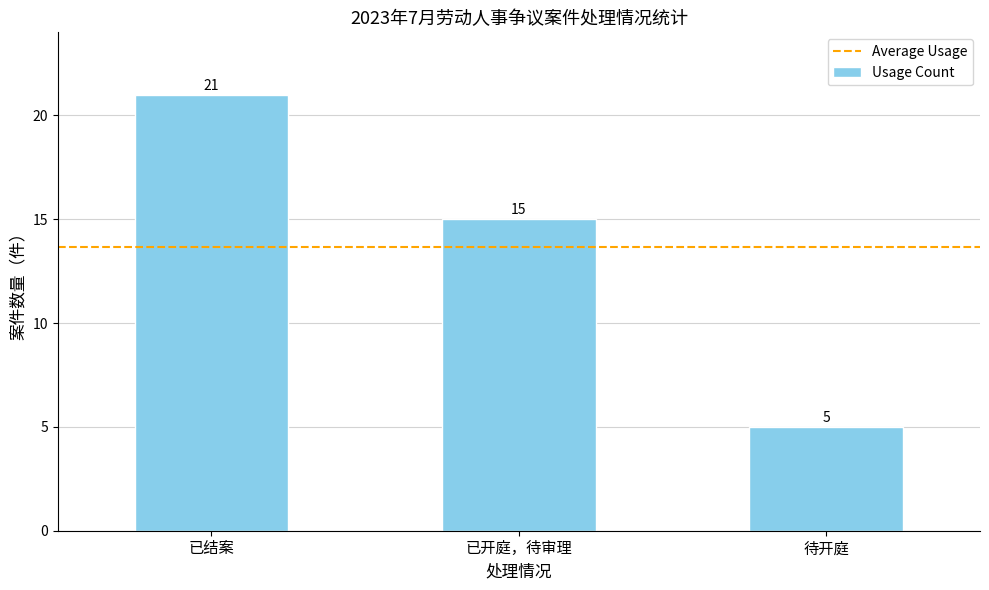

Reading left to right, transcribe all the data shown in this chart.

21	15	5